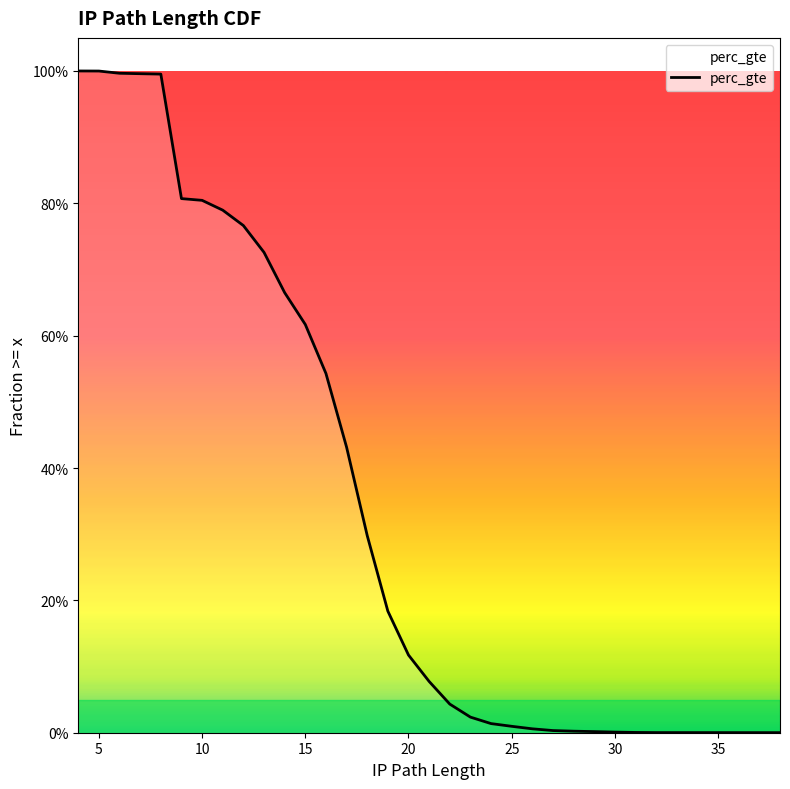

Where is the data nearest to the value 0?

30